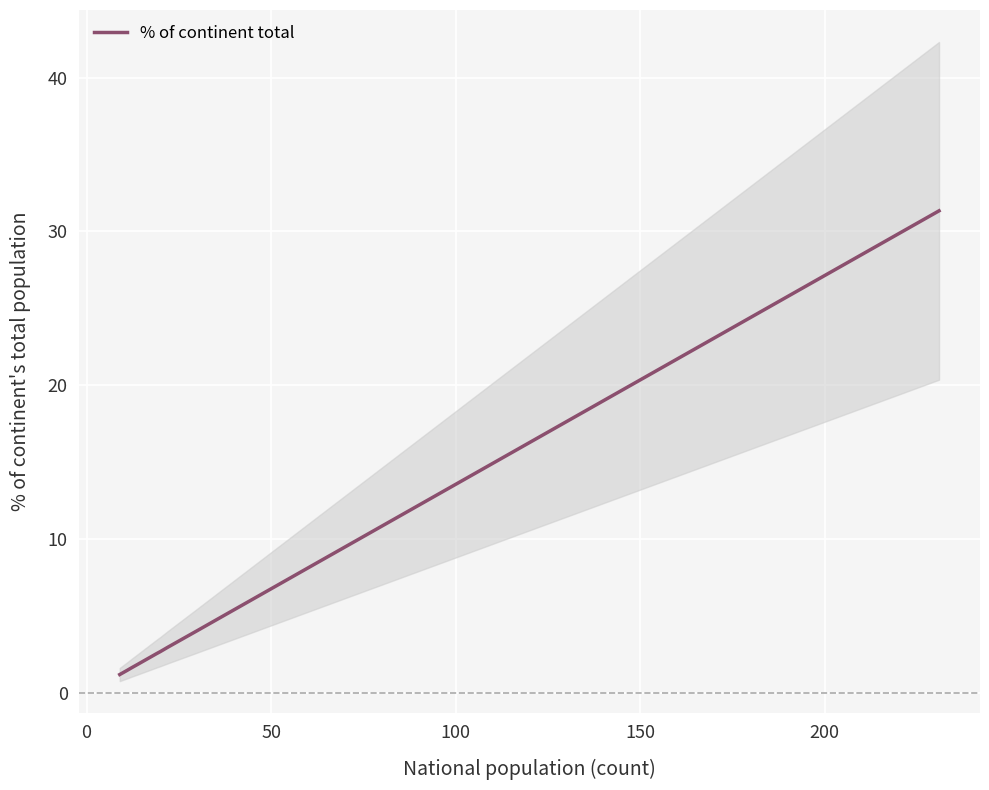

Count the number of categories in the chart.

14